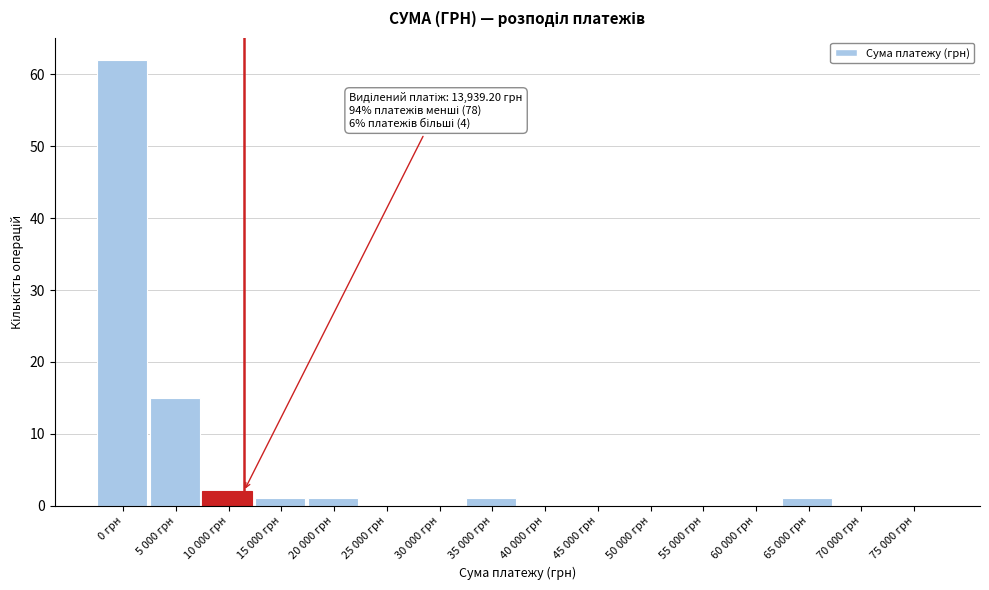

Which has a higher value, 75 000 грн or 5 000 грн?

5 000 грн